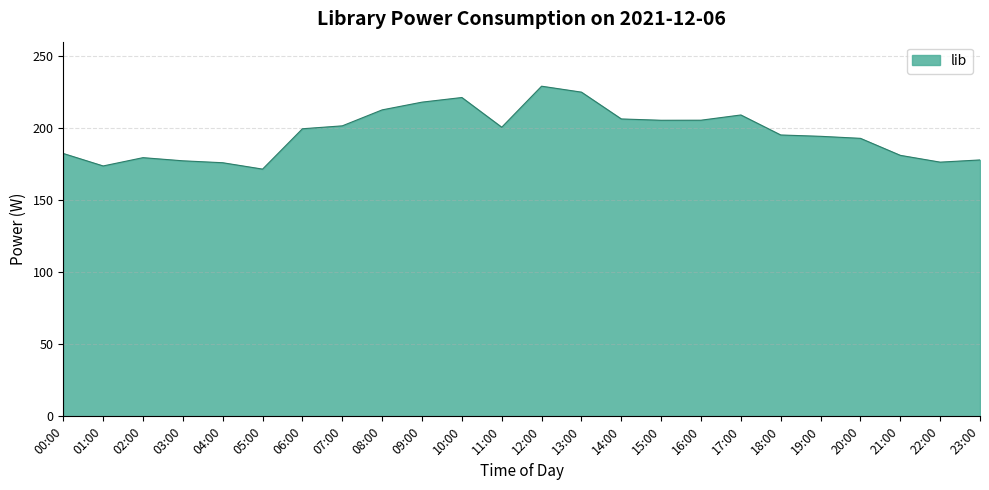

What is the difference between the values at 21:00 and 17:00?

28.0